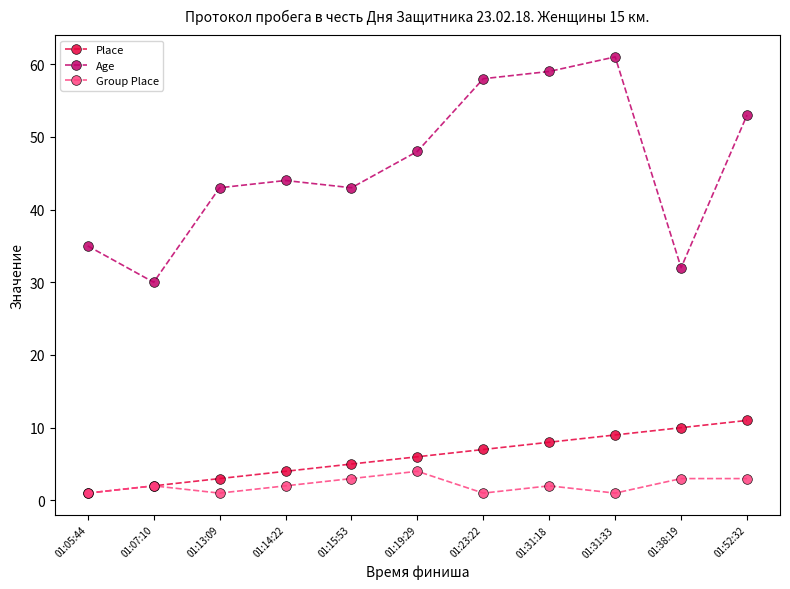

True or false: Age and Place intersect in this chart.

False